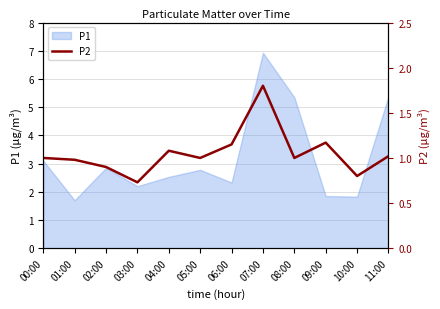

The P1 series shows 7.9 at 08:00. True or false?

False